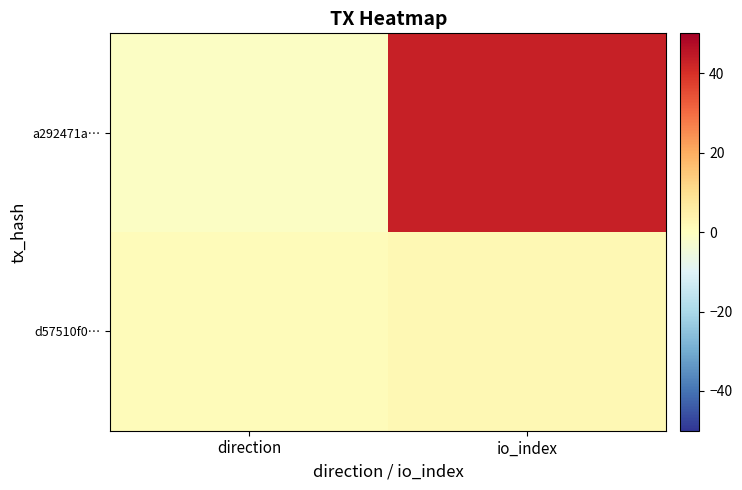

List the series in order of their peak value, lowest first.

d57510f0…, a292471a…